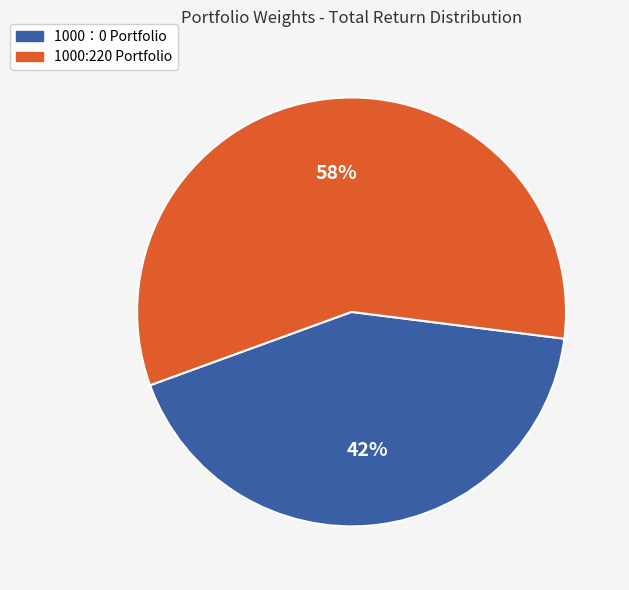

The 1000:220 Portfolio slice represents 48% of the pie. True or false?

False